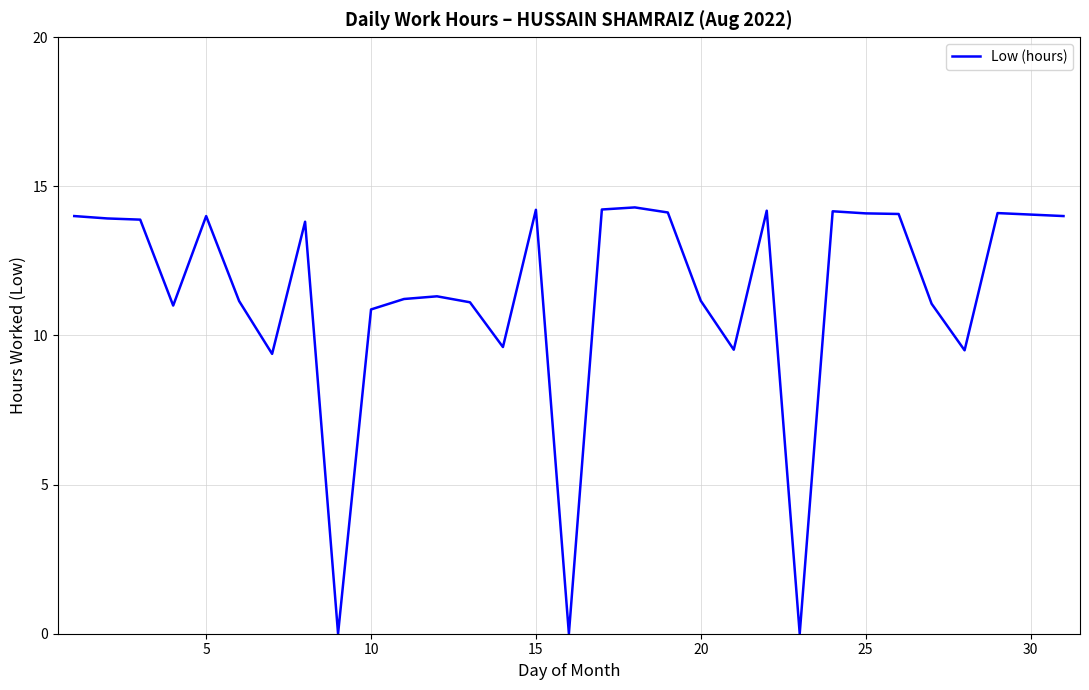

What is the difference between the maximum and minimum values?

14.3